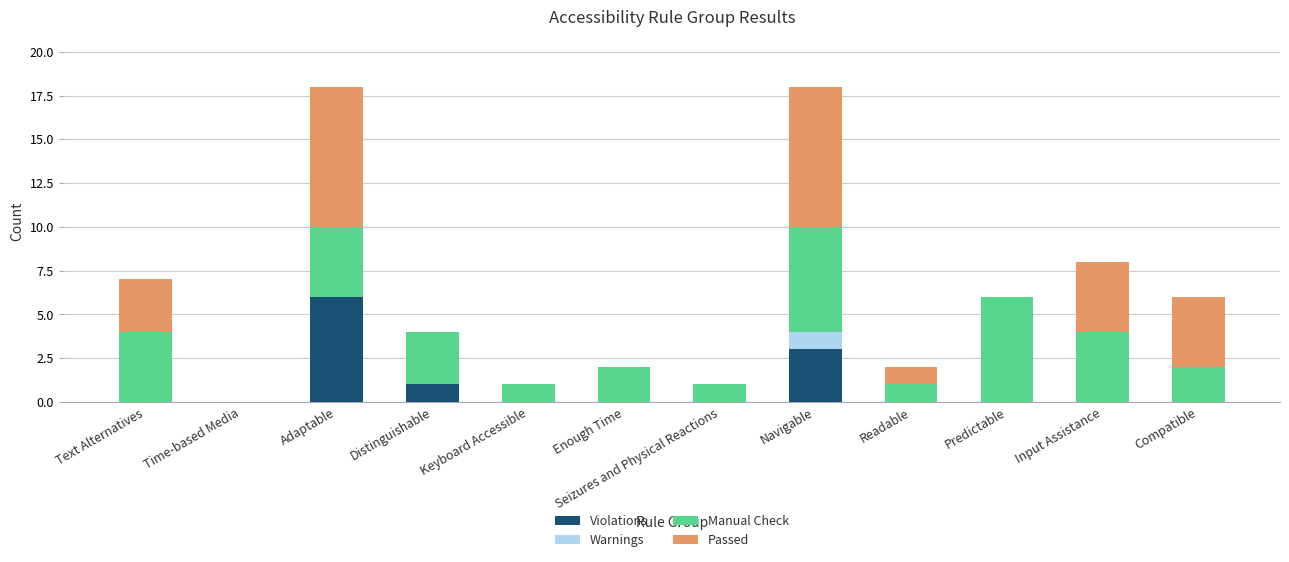

What is the sum of all Violations values?

10